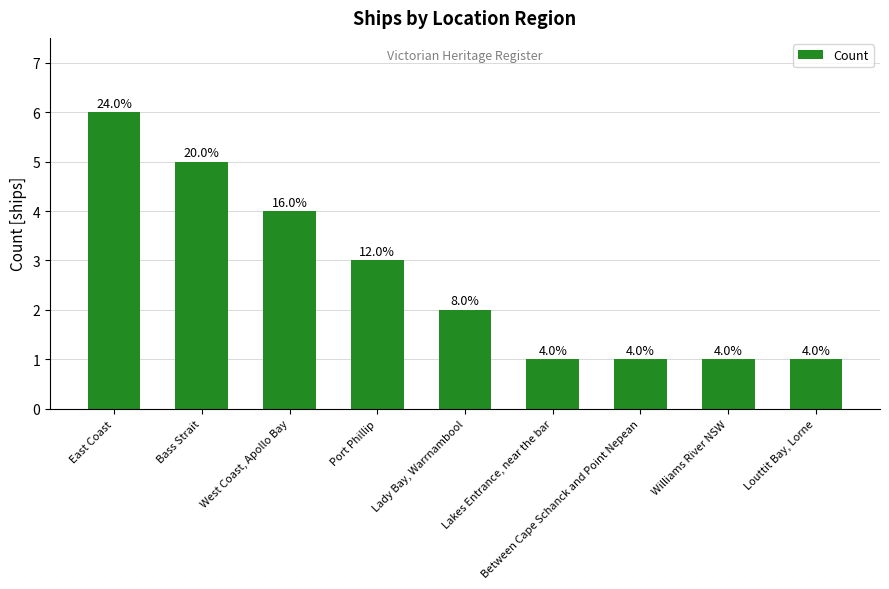

Between East Coast and Port Phillip, which is larger?

East Coast